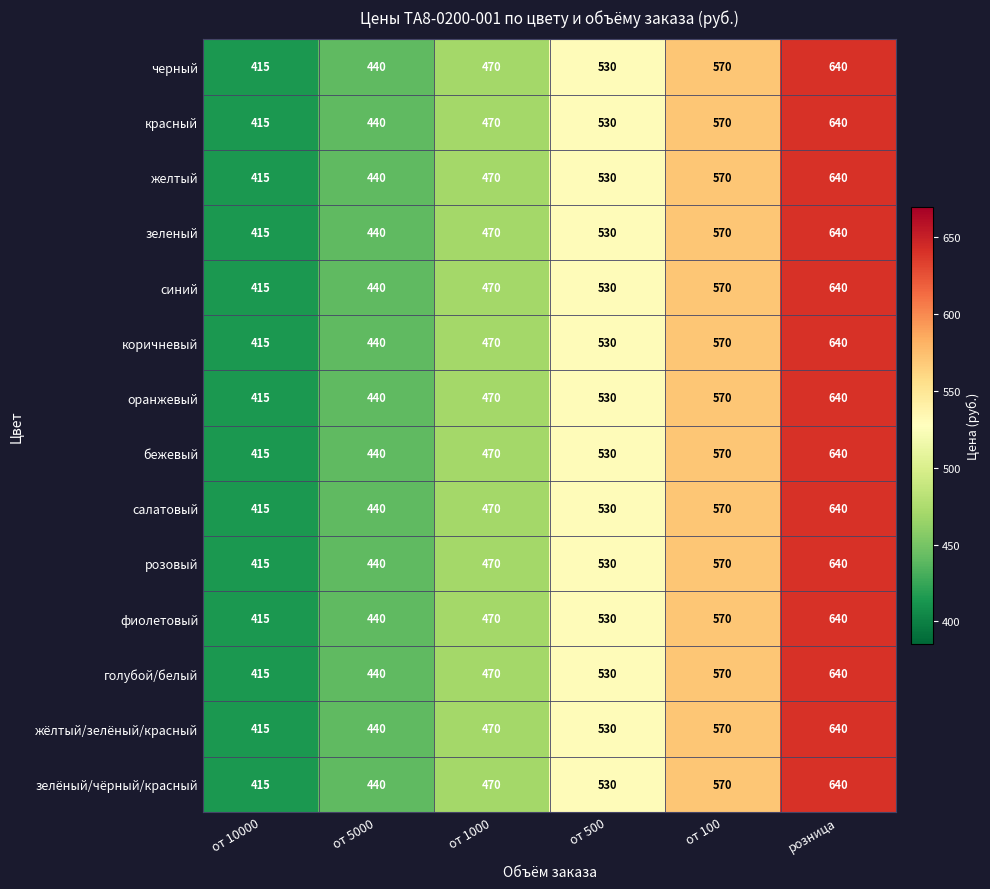

What is the approximate value of фиолетовый at от 10000, to the nearest 50?

400